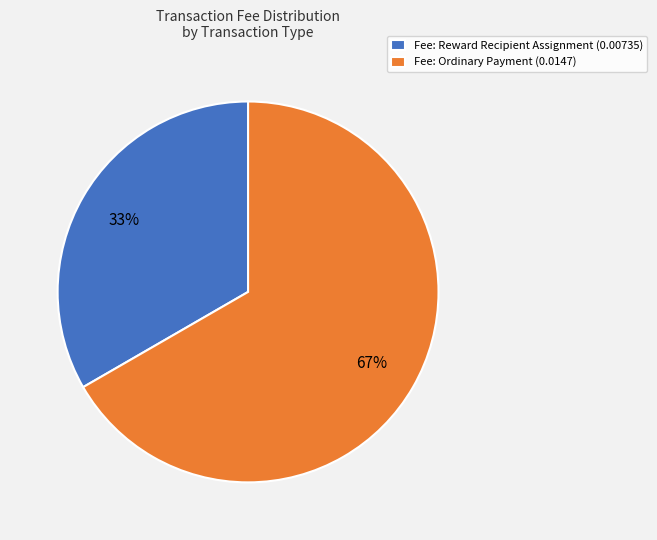

Which slice is the smallest?

Fee: Reward Recipient Assignment (0.00735)